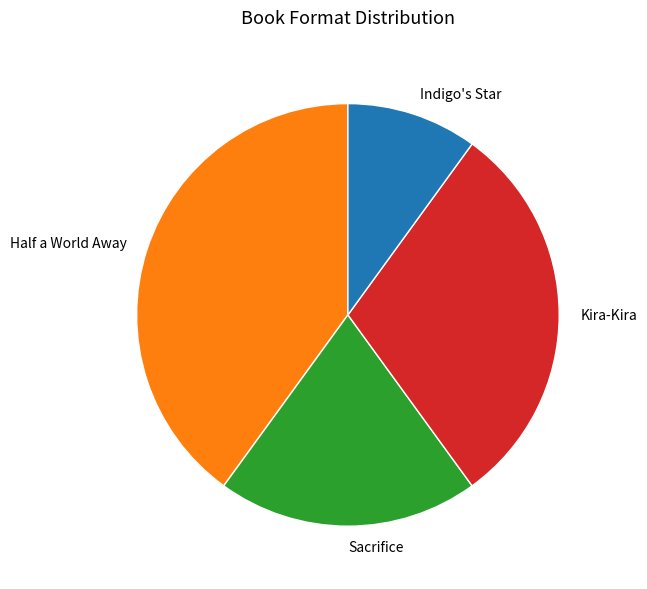

Rank the categories by value from lowest to highest.

Indigo's Star, Sacrifice, Kira-Kira, Half a World Away